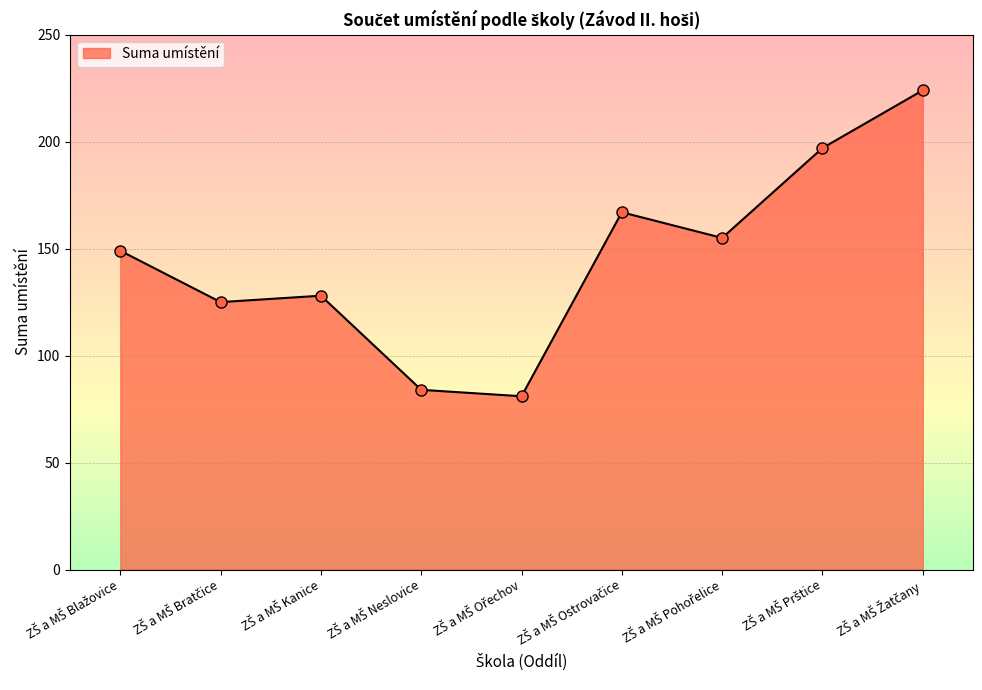

What is the greatest value displayed?

224